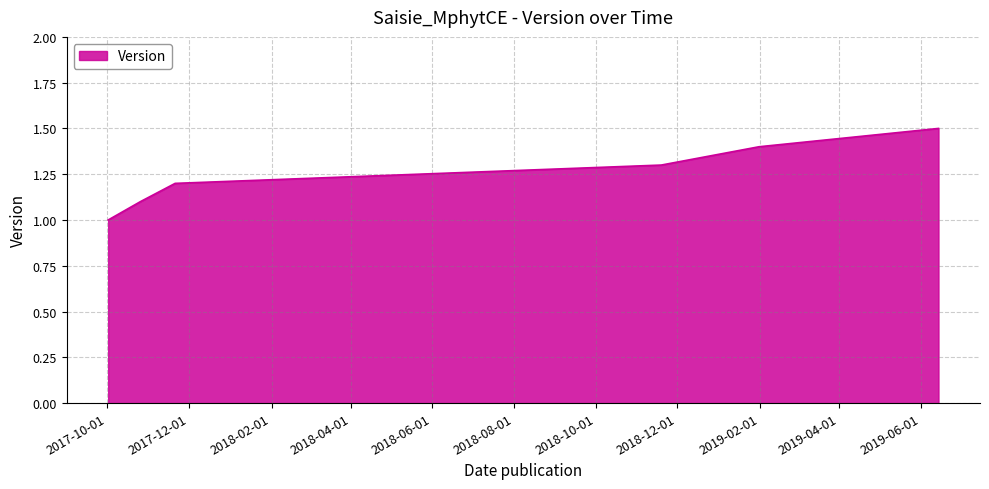

What is the sum of all values?

7.5